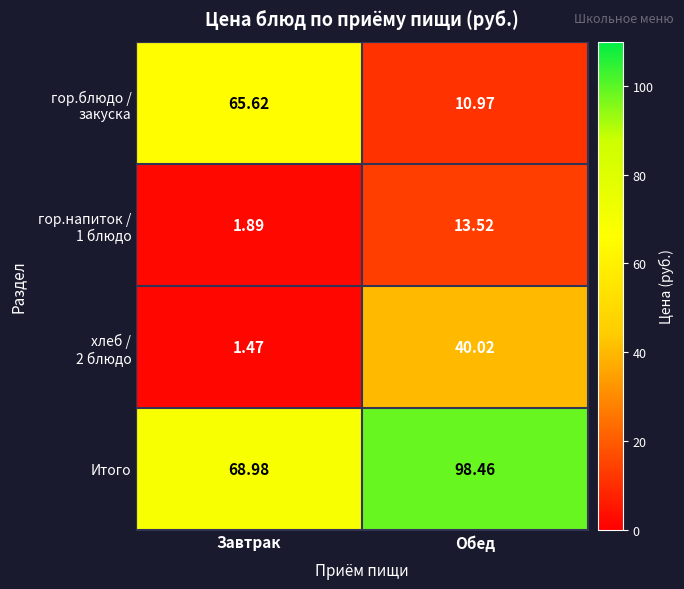

Which label corresponds to the largest value in the chart?

Обед